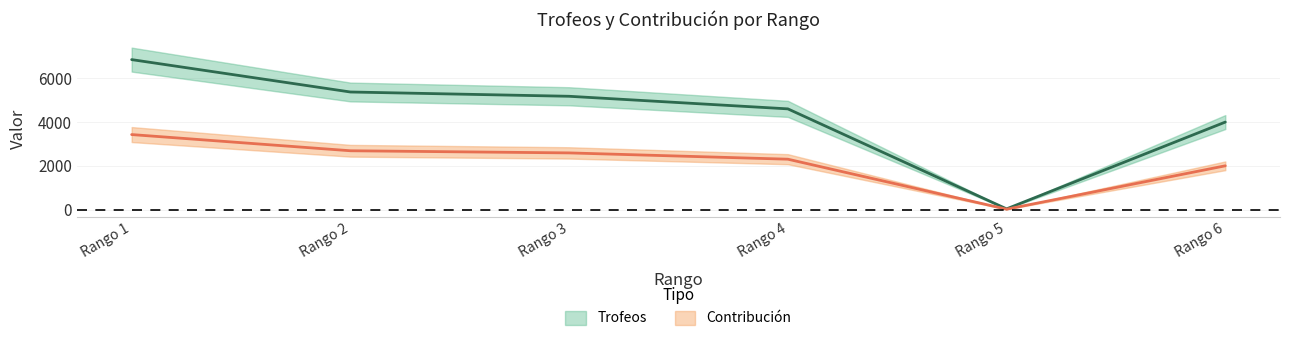

True or false: Contribución and Trofeos cross at least once.

False